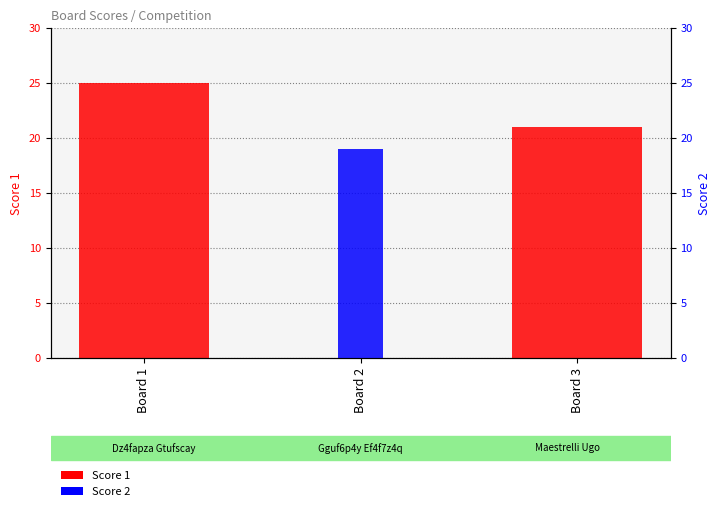

Reading left to right, extract all data points from this chart.

Score 1: 25	0	21
Score 2: 0	19	0